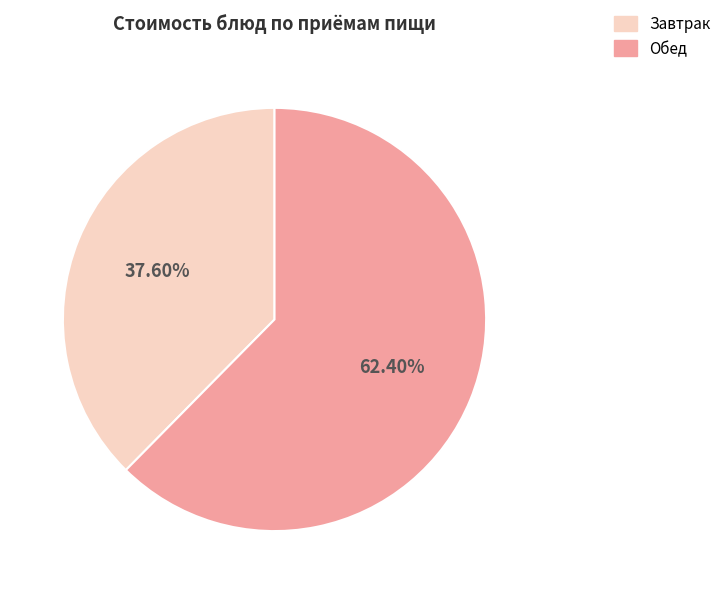

To the nearest percent, what is the average slice percentage?

50%